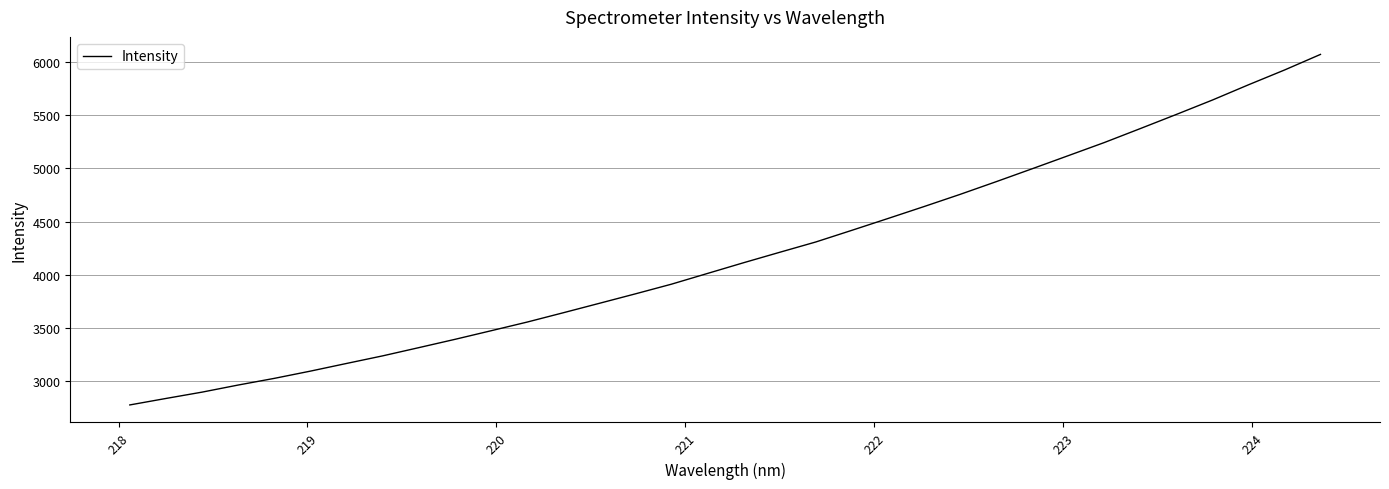

What is the difference between the maximum and minimum values?

3294.0